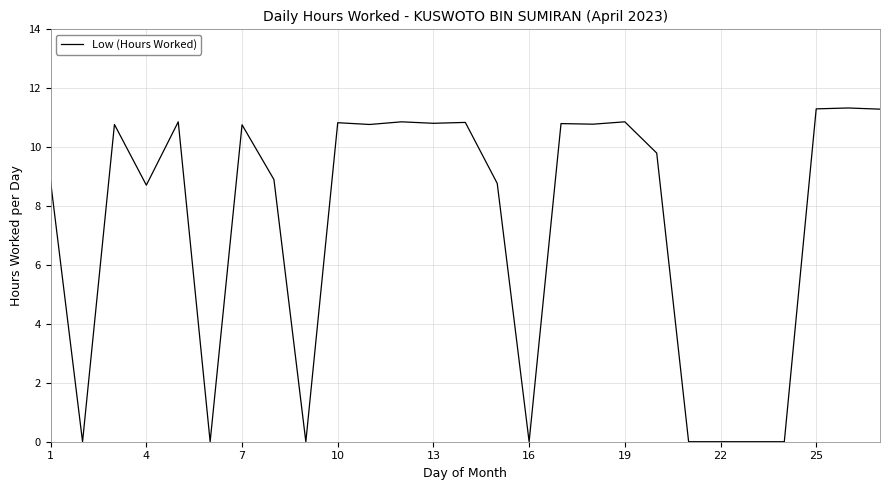

What is the sum of all values?

197.9